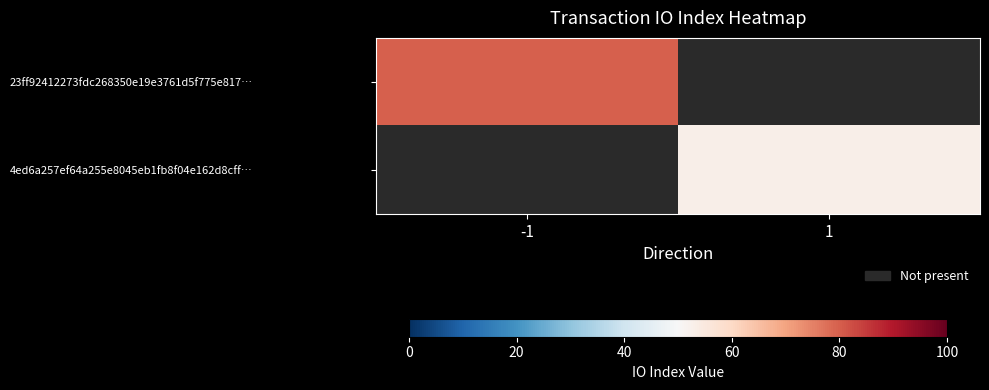

List the series in order of their peak value, highest first.

23ff92412273fdc268350e19e3761d5f775e817…, 4ed6a257ef64a255e8045eb1fb8f04e162d8cff…